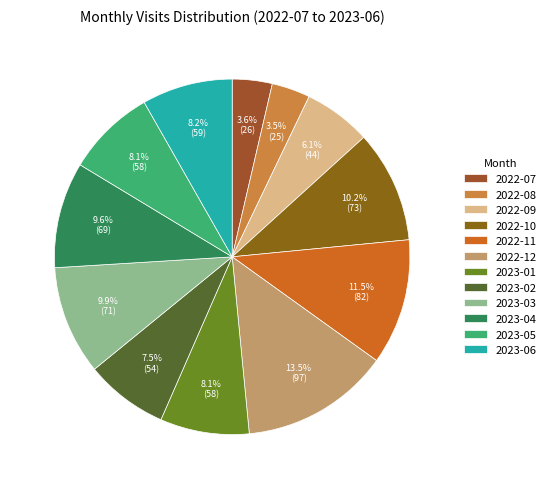

What is the largest slice in the pie chart?

2022-12